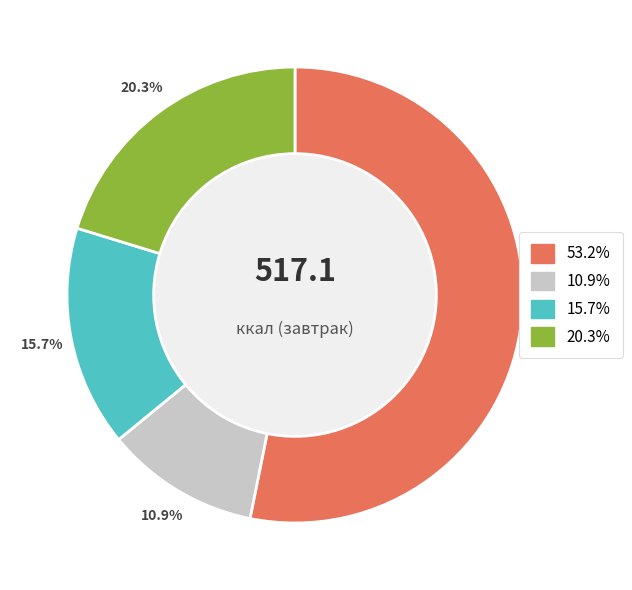

Is there a majority slice in this chart?

Yes